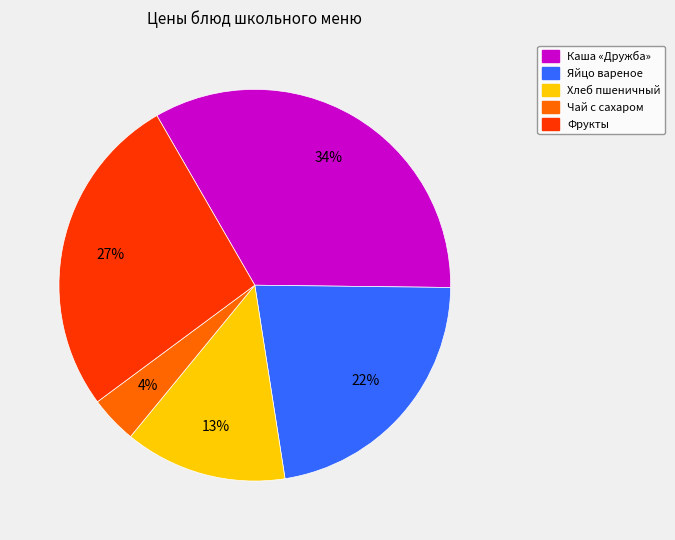

To the nearest percent, what is the average slice percentage?

20%